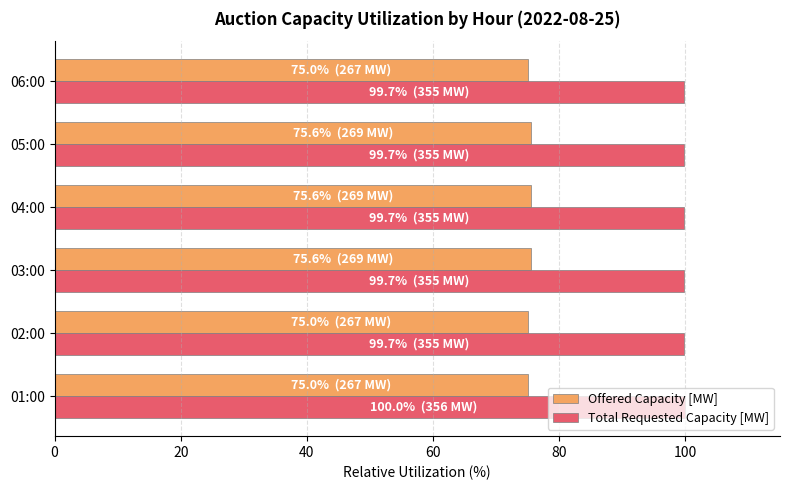

Rank the series at 03:00 from lowest to highest value.

Offered Capacity [MW], Total Requested Capacity [MW]